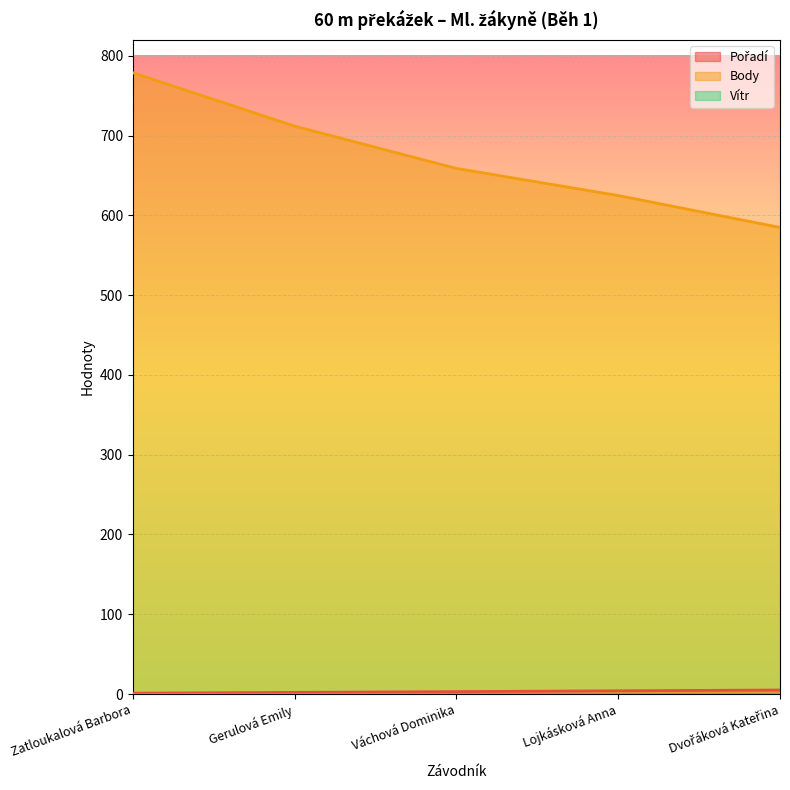

Where is Body nearest to the value 682?

Váchová Dominika